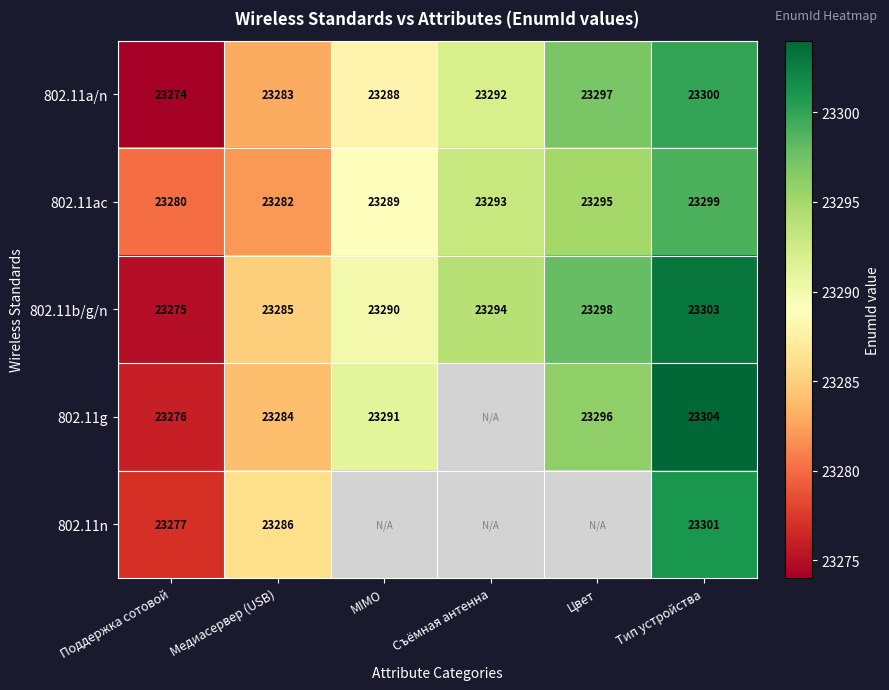

How many categories are shown in the chart?

6